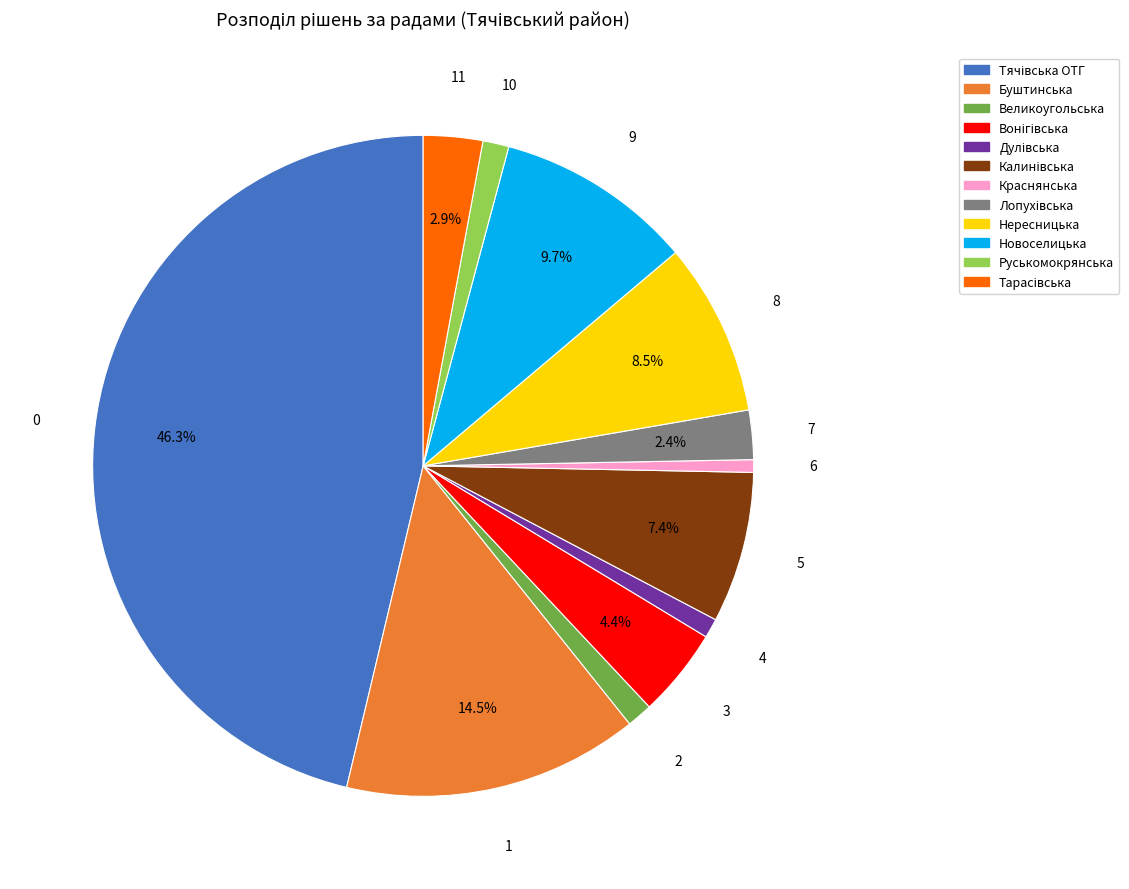

Is there a majority slice in this chart?

No